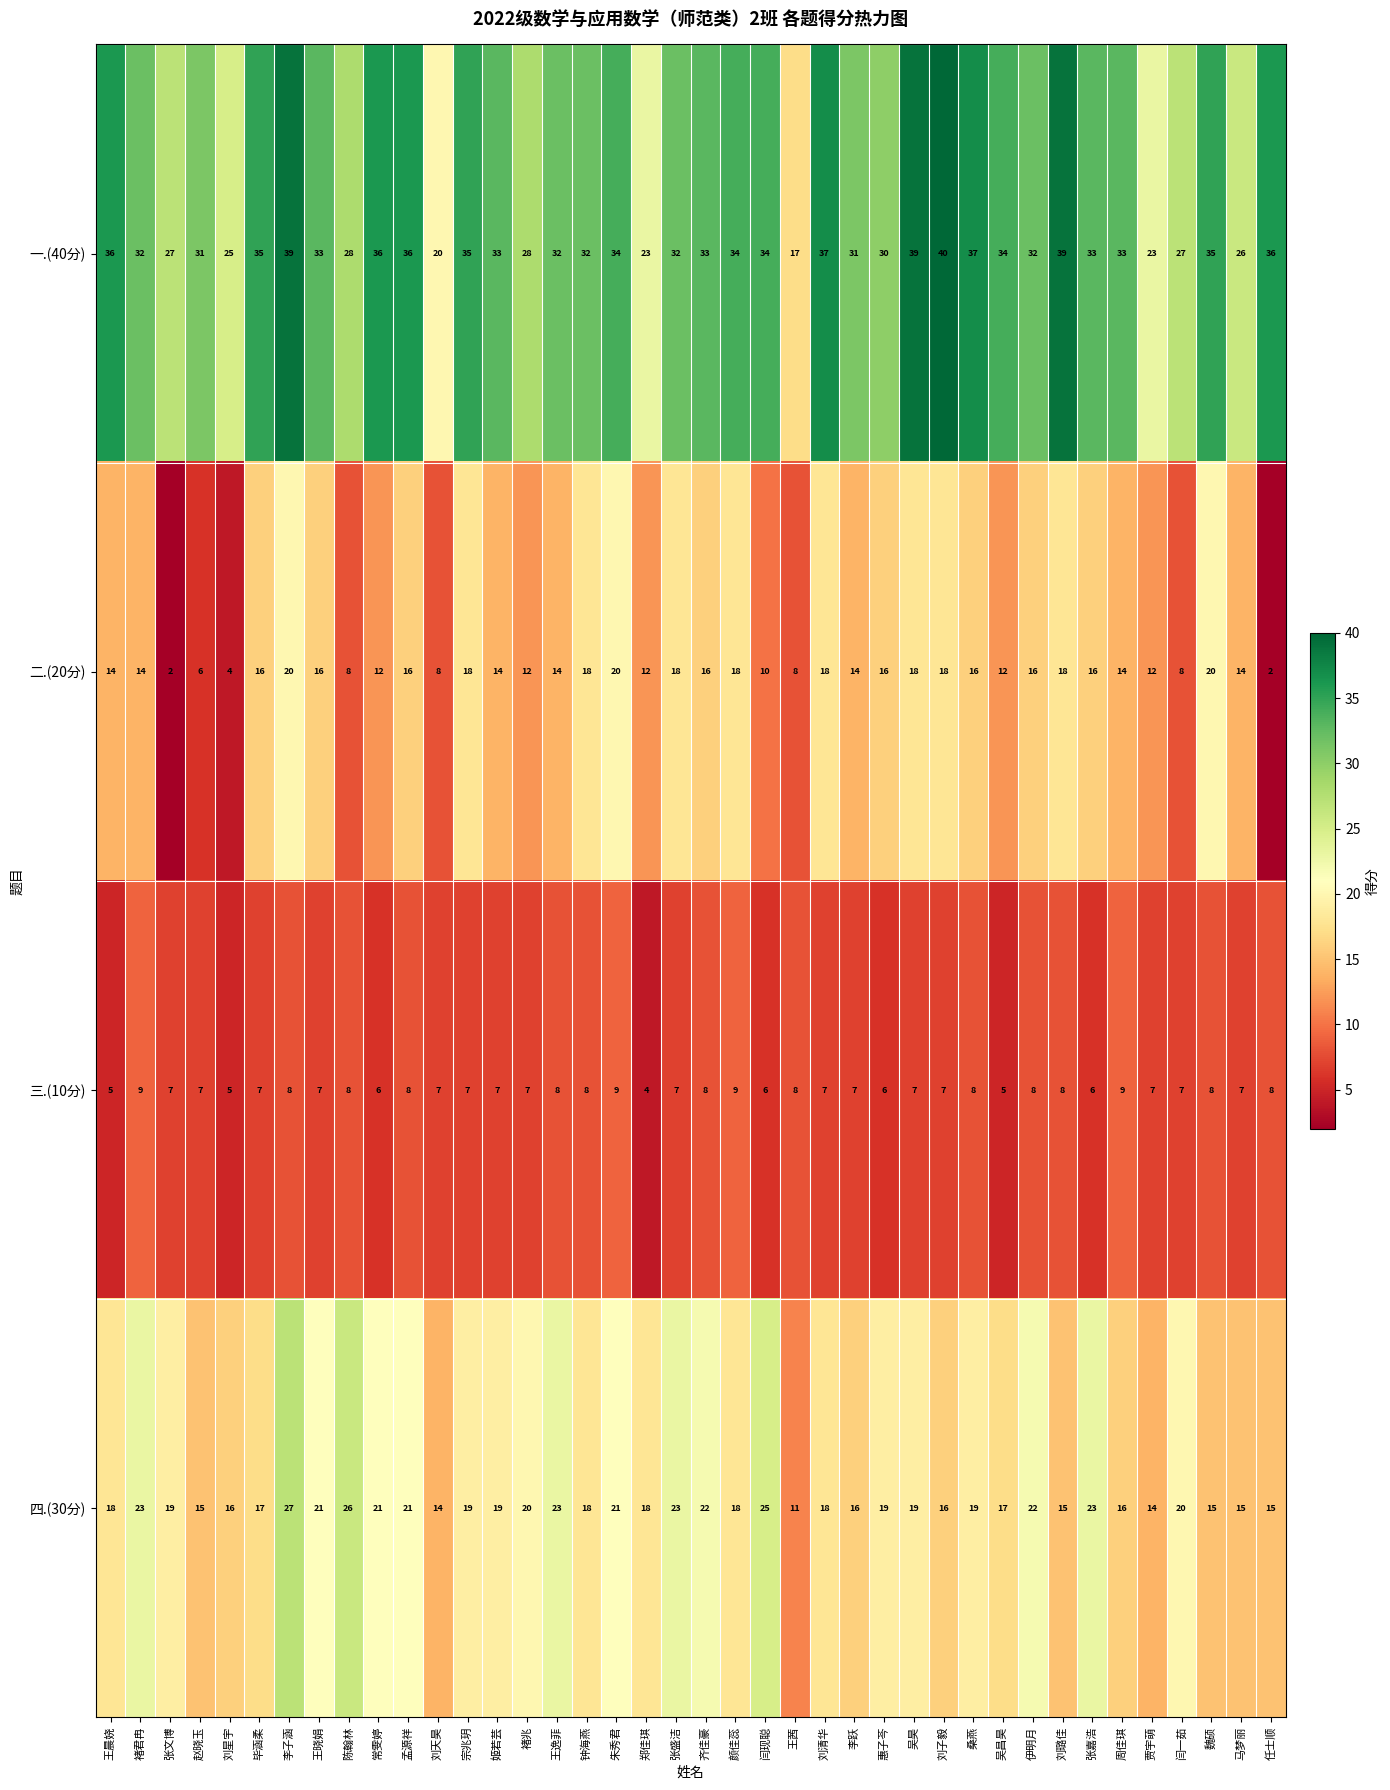

The value of 一.(40分) at 惠子芩 is 30. True or false?

True